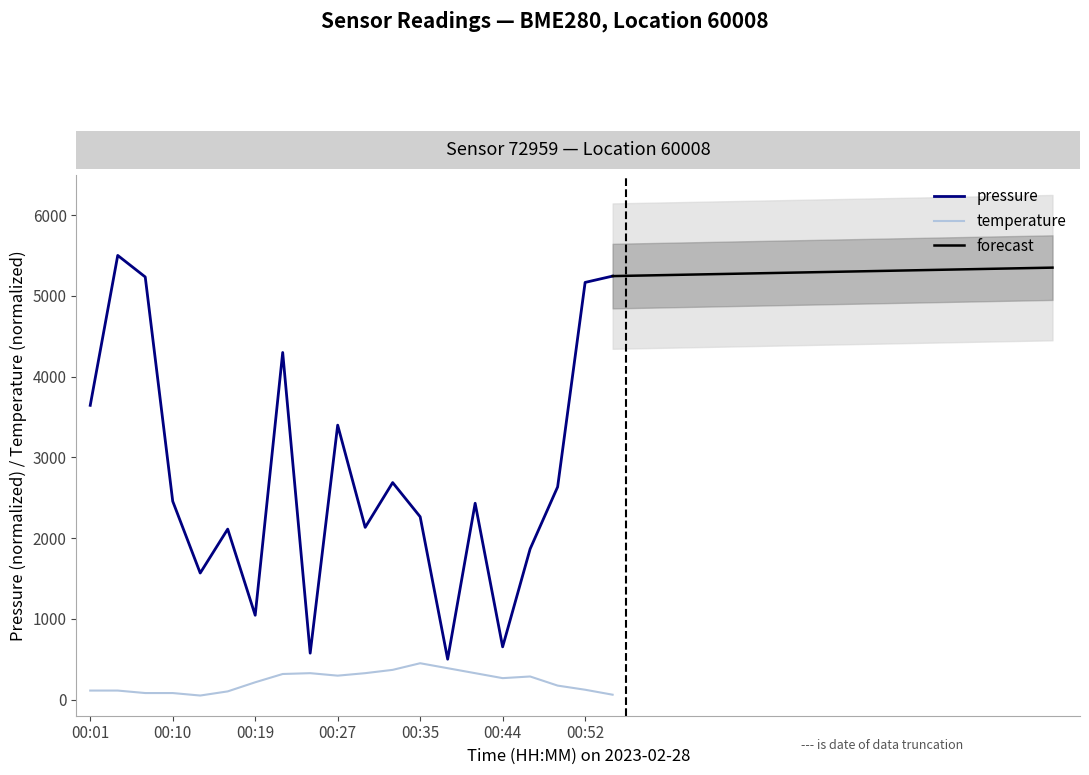

How many values in the temperature series exceed 265?

10